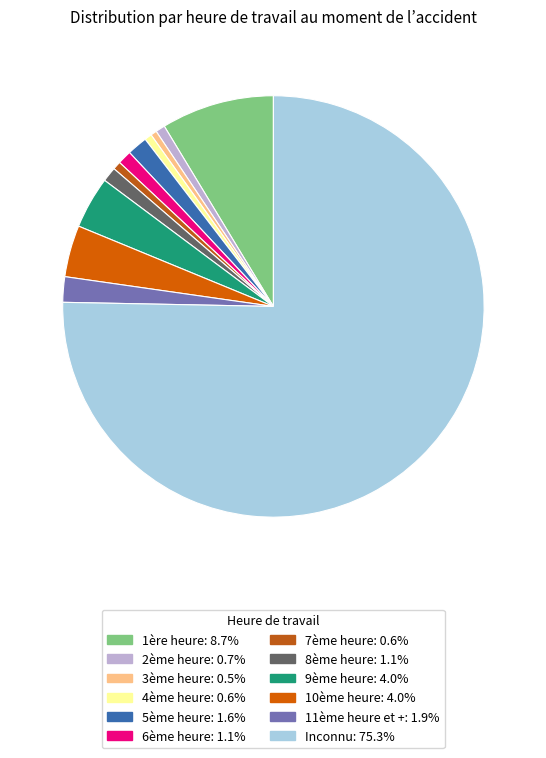

Is there a majority slice in this chart?

Yes